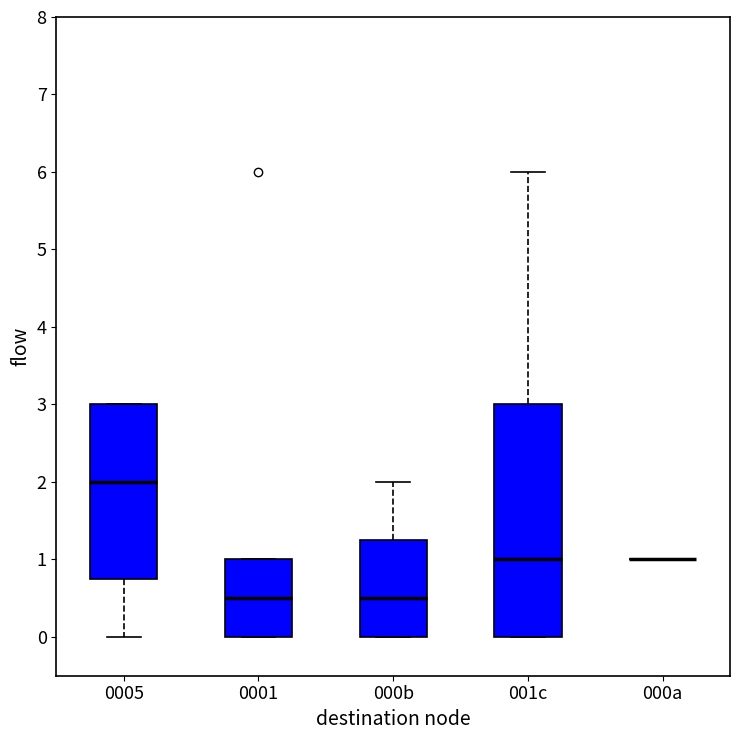

Reading left to right, transcribe this box plot: for each box, give where its median line is, the range the box spans, and where its two whiskers end, as read against the y-axis. The values are not printed on the chart, so give them approximately, as read against the axis.

0005: median 2.0, box 0.8 to 3.0, whiskers 0.0 to 3.0
0001: median 0.5, box 0.0 to 1.0, whiskers 0.0 to 1.0
000b: median 0.5, box 0.0 to 1.3, whiskers 0.0 to 2.0
001c: median 1.0, box 0.0 to 3.0, whiskers 0.0 to 6.0
000a: box collapsed to a line at 1.0, whiskers 1.0 to 1.0